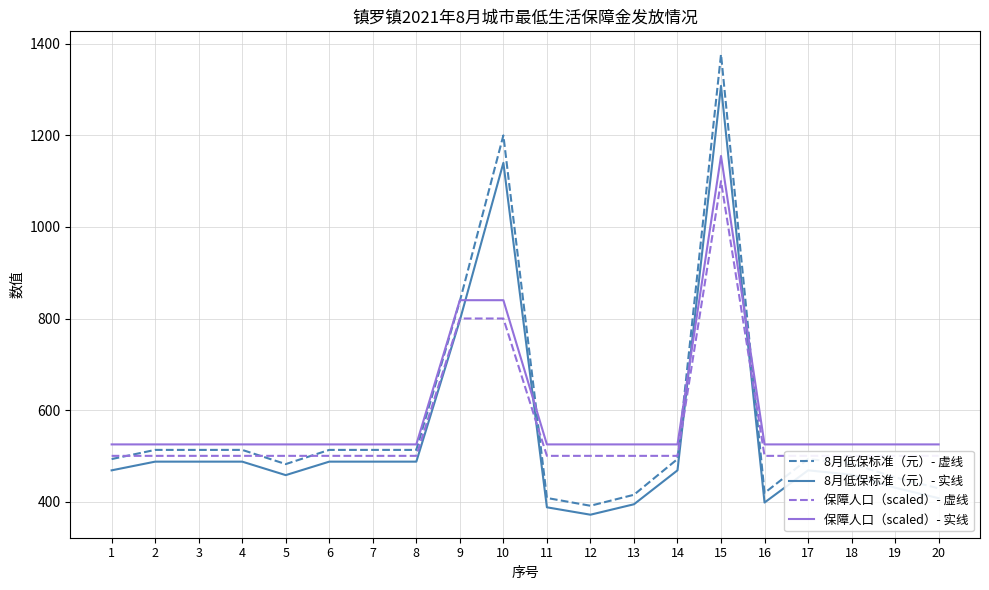

What is the greatest value displayed?

1377.0